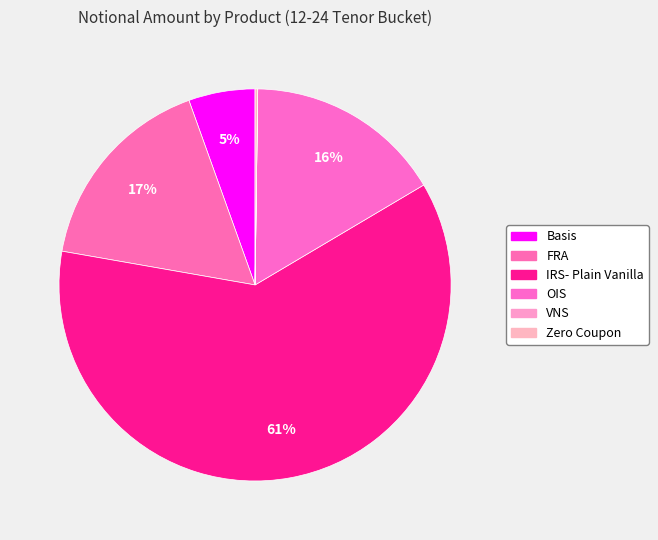

Which has a higher value, OIS or FRA?

FRA